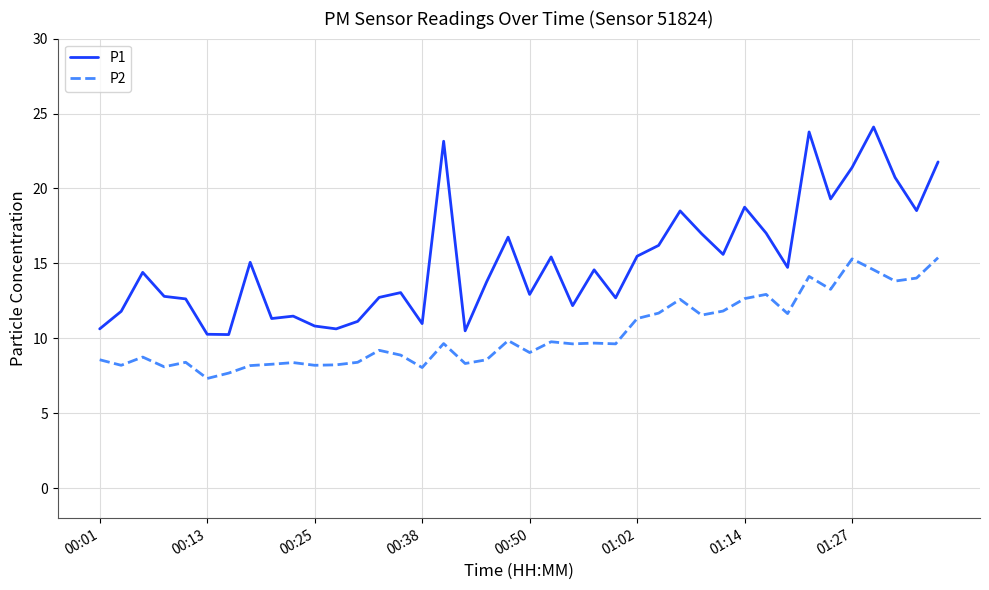

Which series has the widest spread of values?

P1